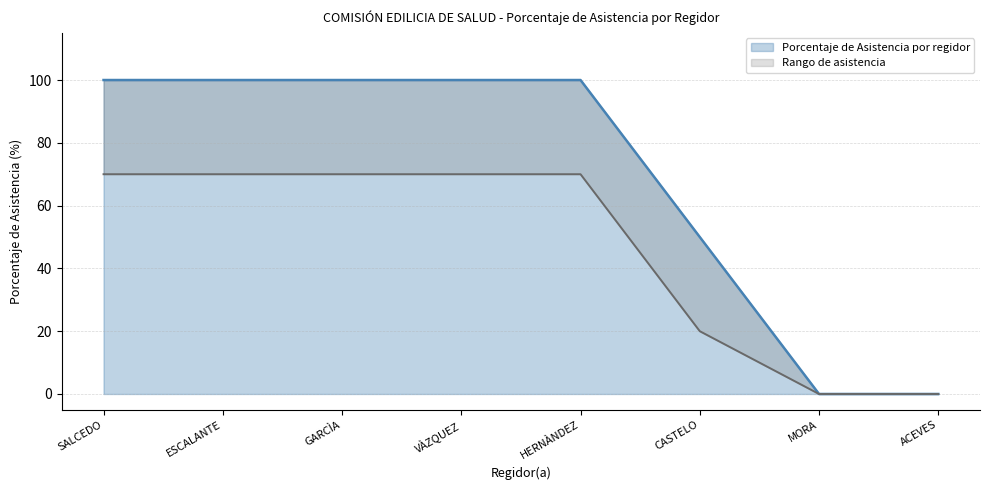

True or false: Porcentaje de Asistencia por regidor has a value of 12 at CASTELO.

False